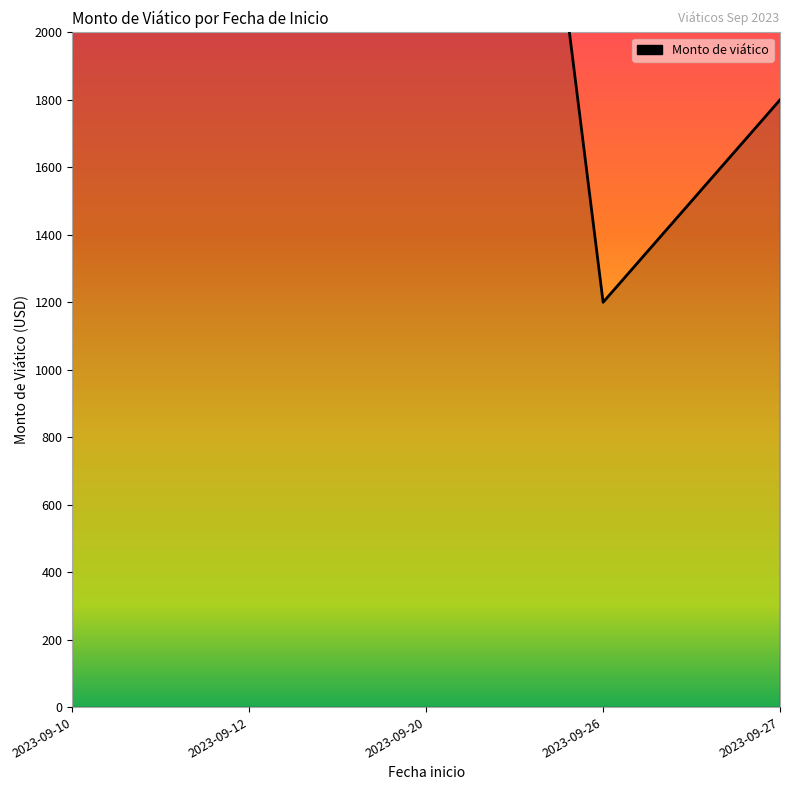

Is it true that the value at 2023-09-26 is 1200?

True